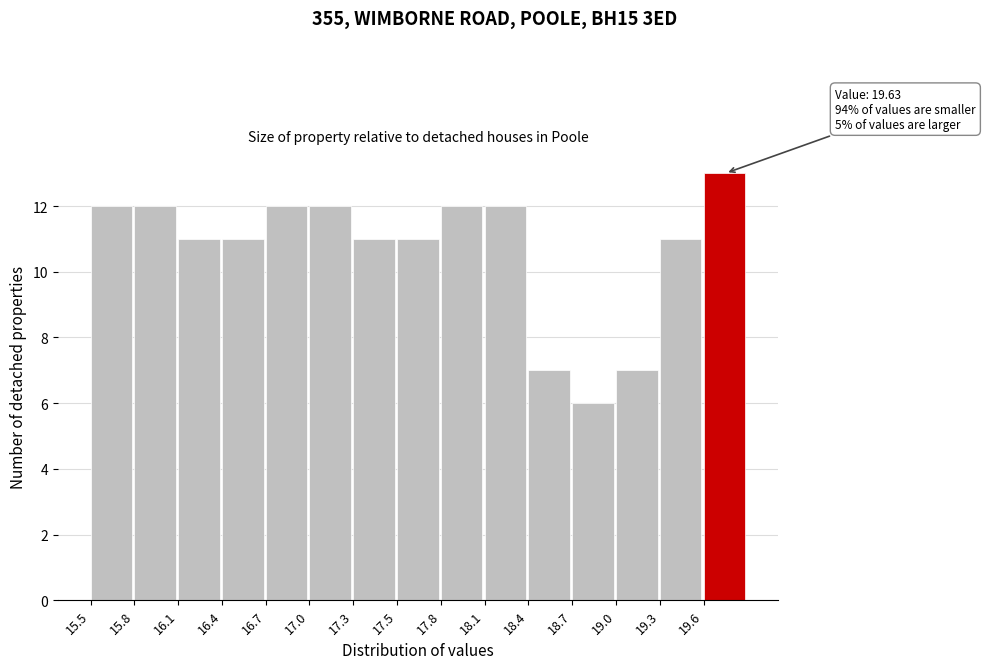

Reading left to right, list all the values displayed in this chart.

12	12	11	11	12	12	11	11	12	12	7	6	7	11	13